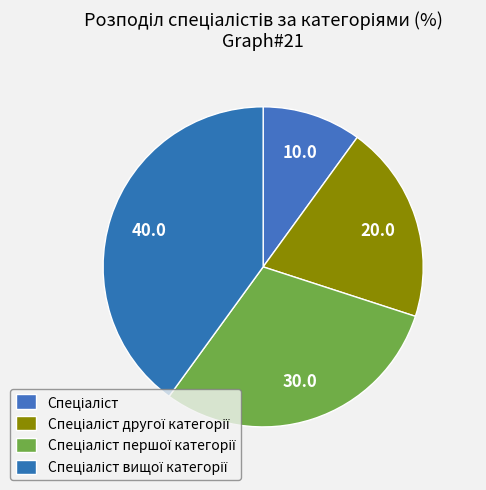

To the nearest percent, what is the difference between the largest and smallest slice percentages?

30%